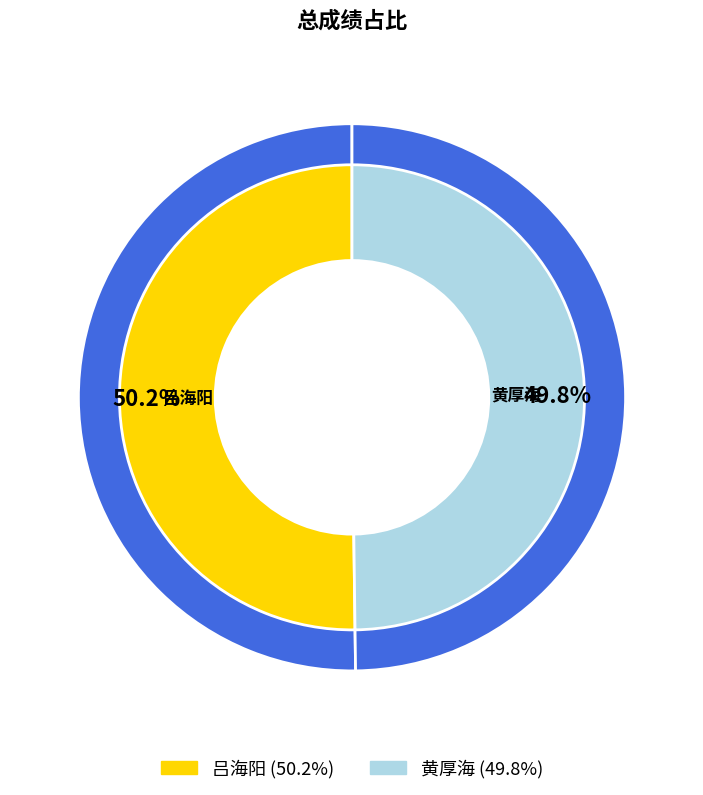

What is the ratio of the value at 黄厚海 to the value at 吕海阳?

1.0